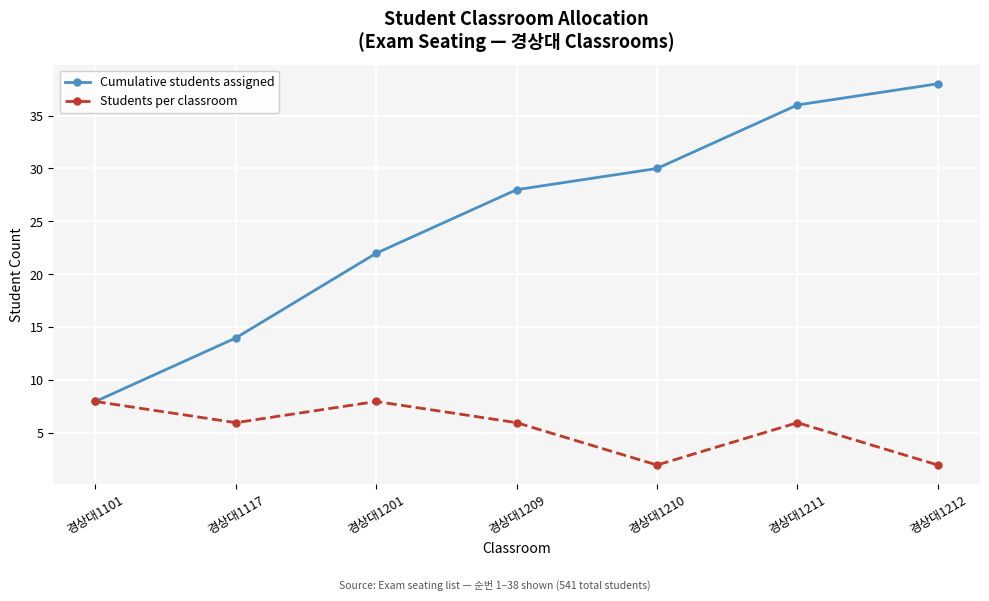

What value does the Cumulative students assigned series have at 경상대1117, to the nearest 5?

15